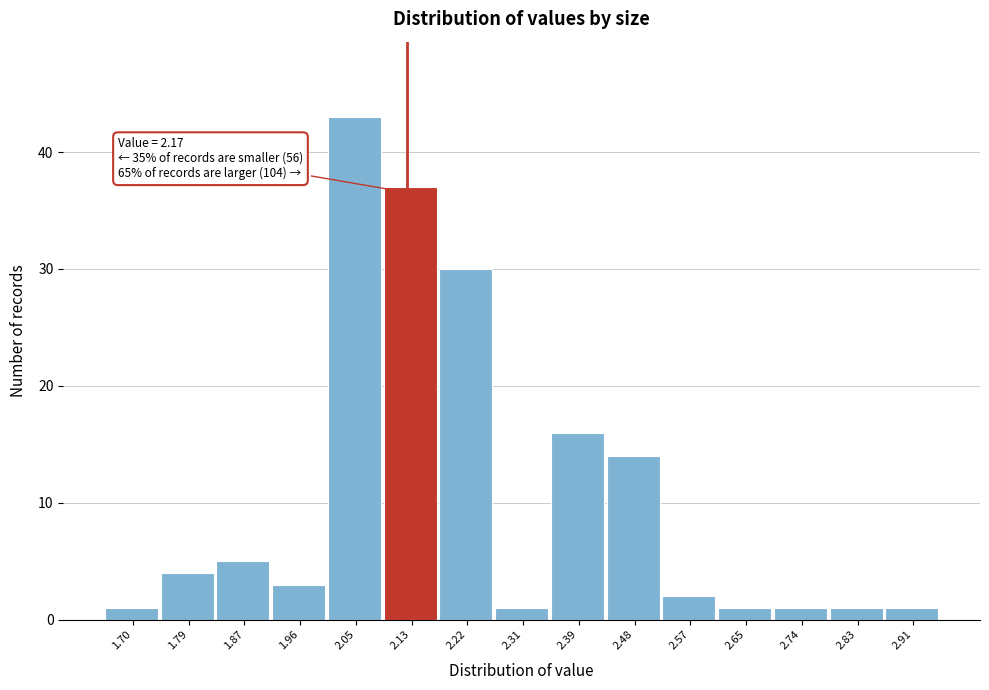

Reading left to right, transcribe all the data shown in this chart.

1	4	5	3	43	37	30	1	16	14	2	1	1	1	1